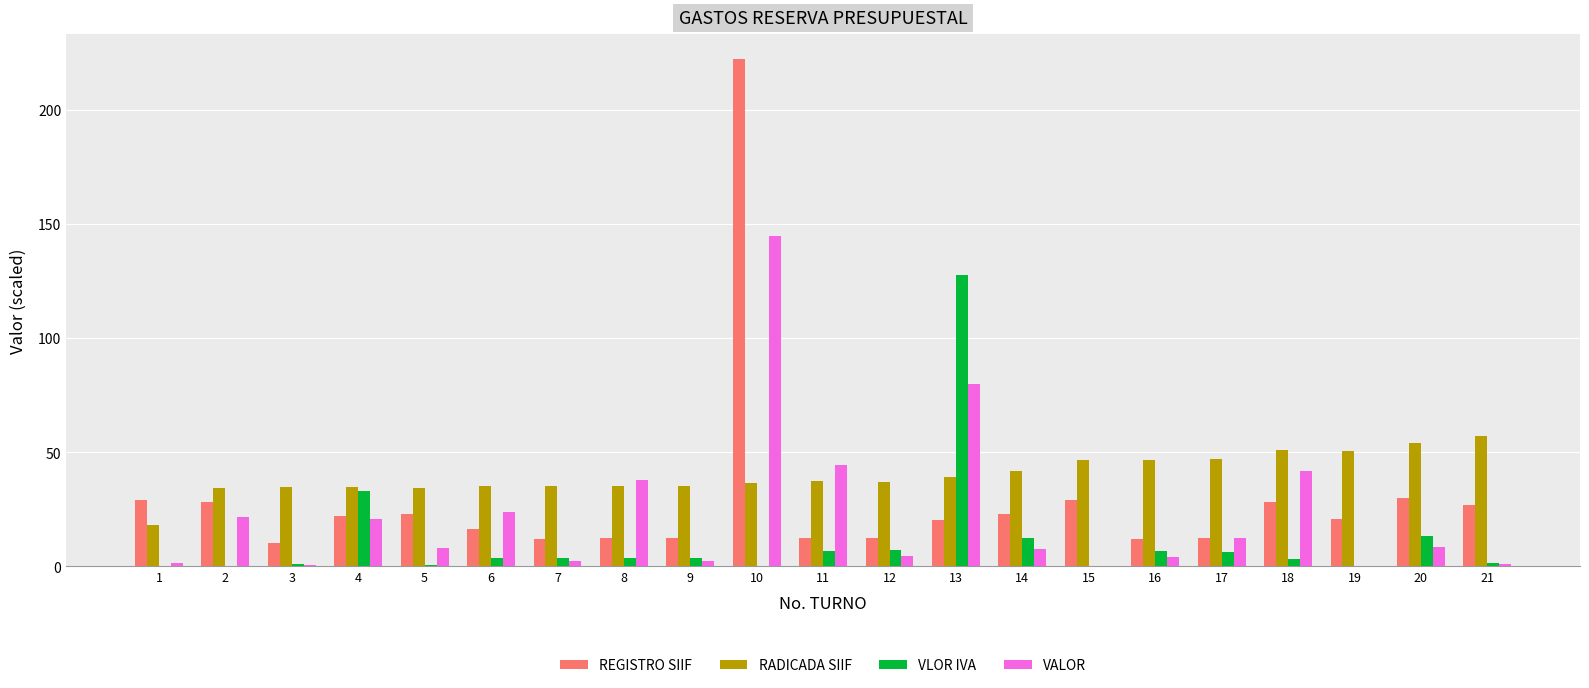

What is the sum of all RADICADA SIIF values?

840.1